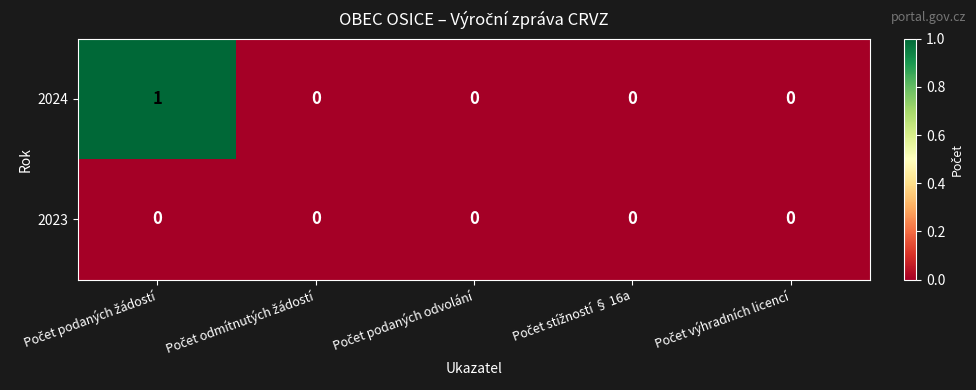

List the series in order of their overall mean, highest first.

2024, 2023